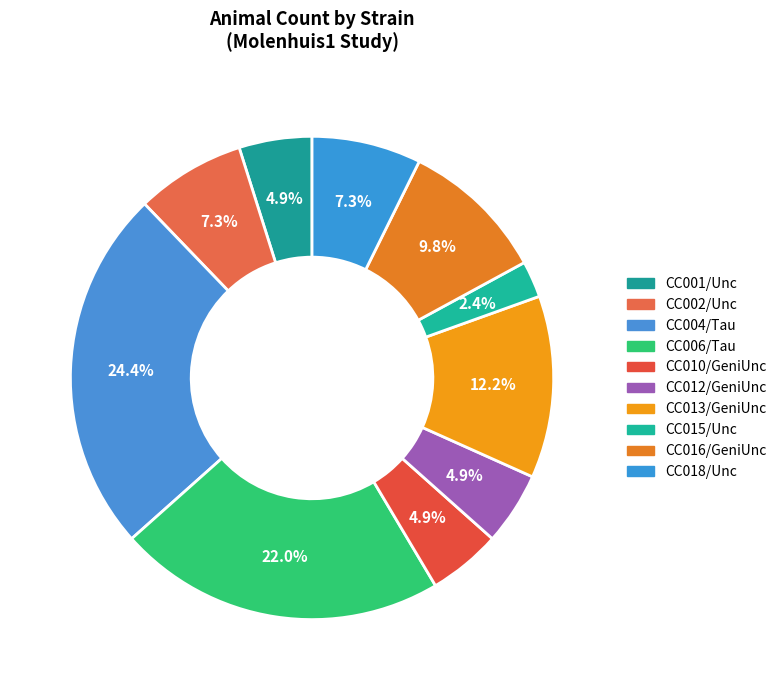

What portion of the pie excludes CC006/Tau?

78.0%